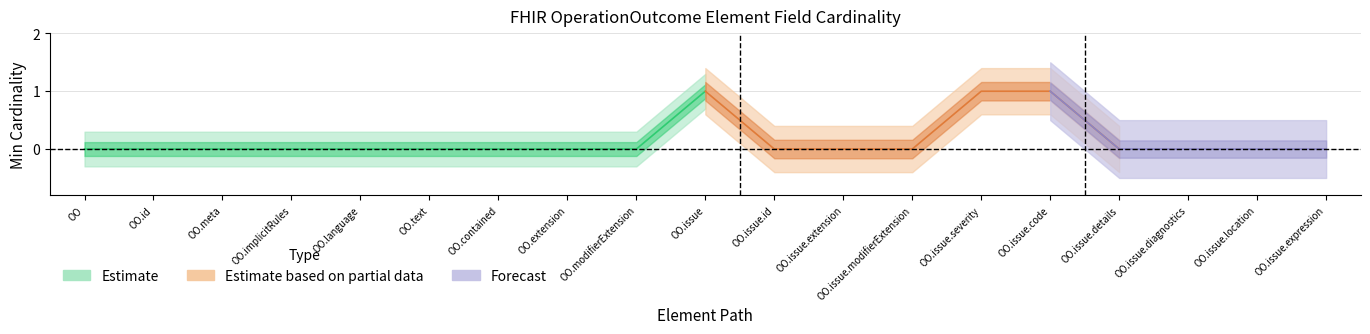

What is the label of the 9th point from the right?

OperationOutcome.issue.id